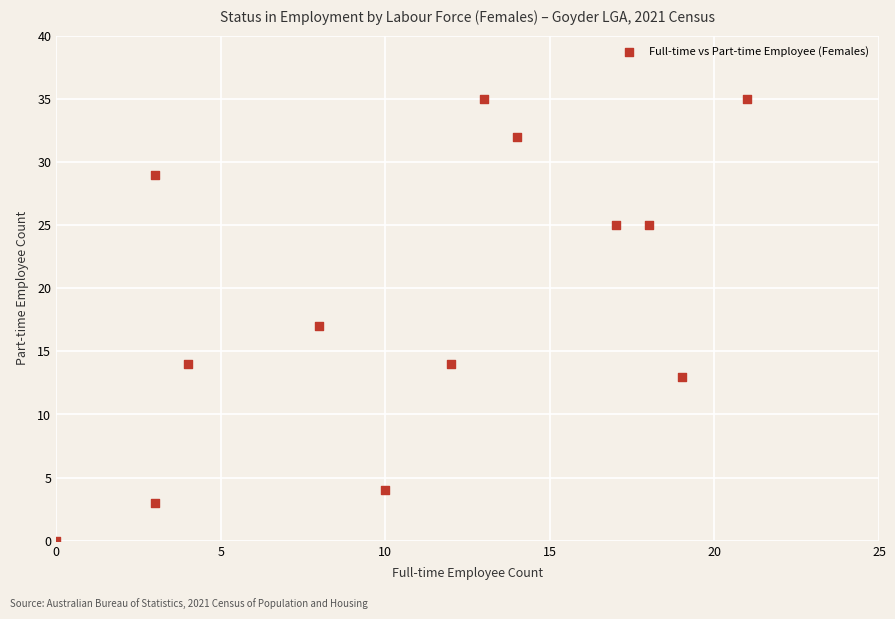

What is the range of X values (max minus min)?

21